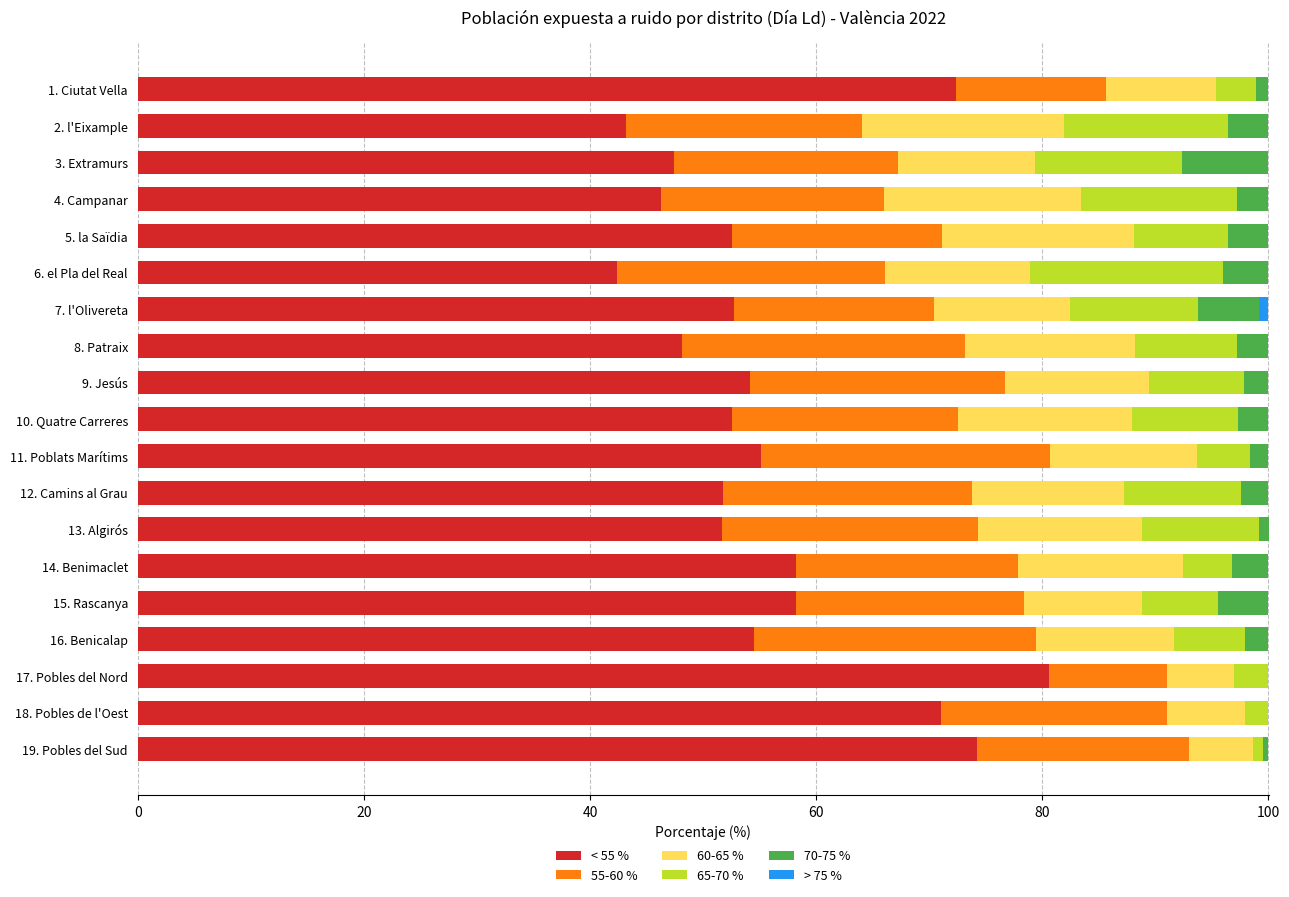

Is it true that < 55 % equals 54.1 at 9. Jesús?

True